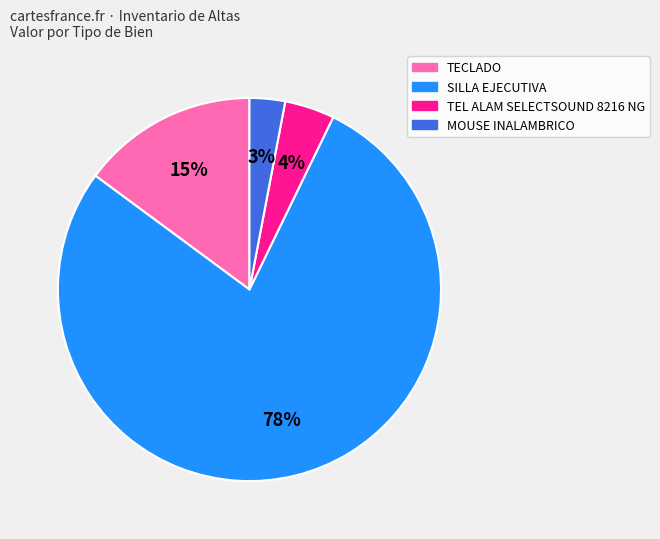

Is there any slice that represents more than half of the pie?

Yes